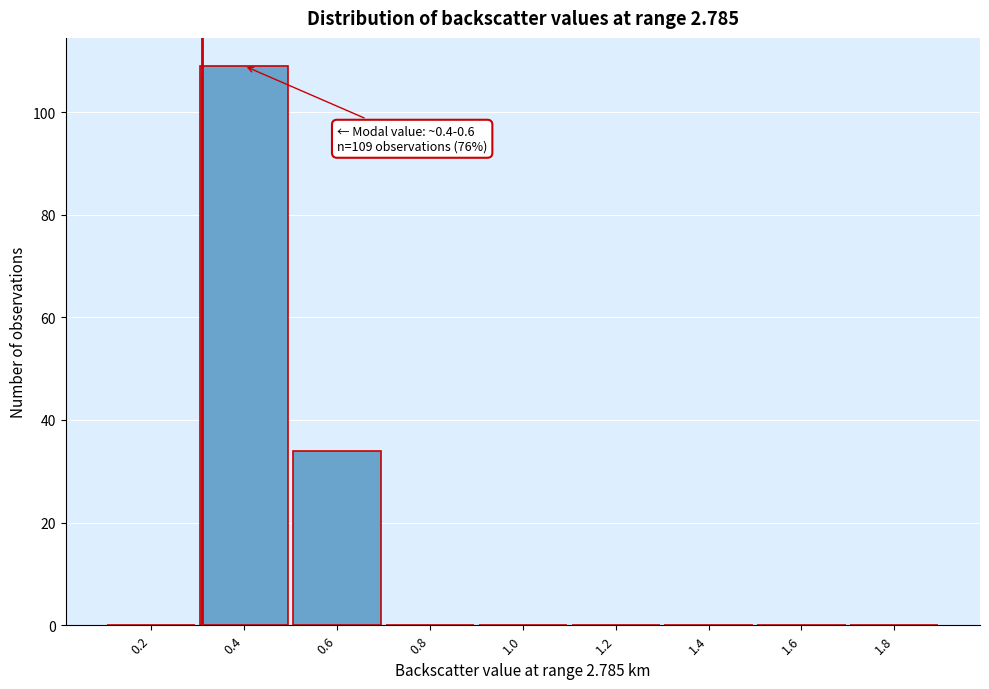

Reading left to right, list all the values displayed in this chart.

0.2=0	0.4=109	0.6=34	0.8=0	1.0=0	1.2=0	1.4=0	1.6=0	1.8=0